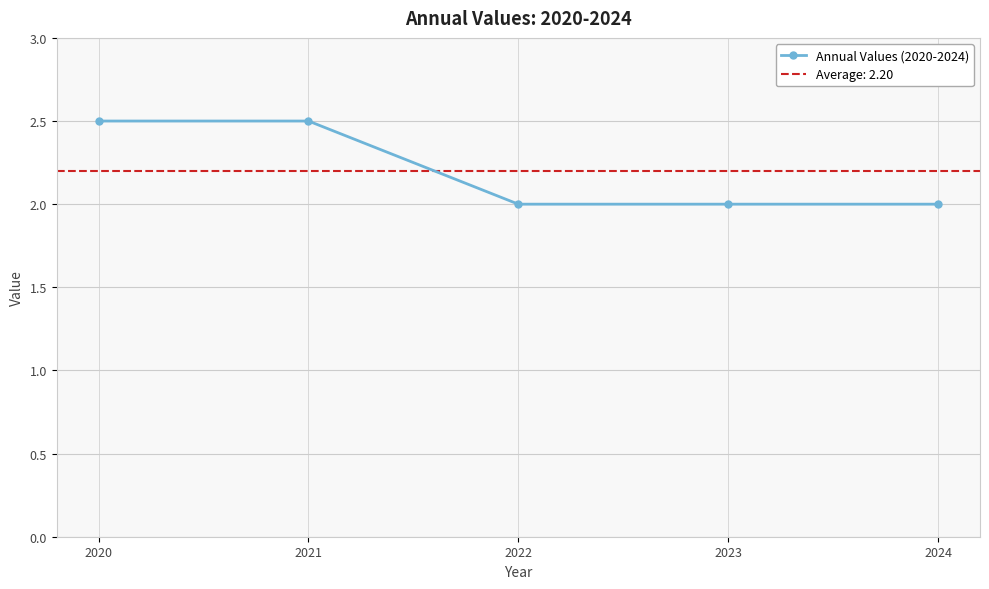

Rank the categories by value from lowest to highest.

2022, 2023, 2024, 2020, 2021